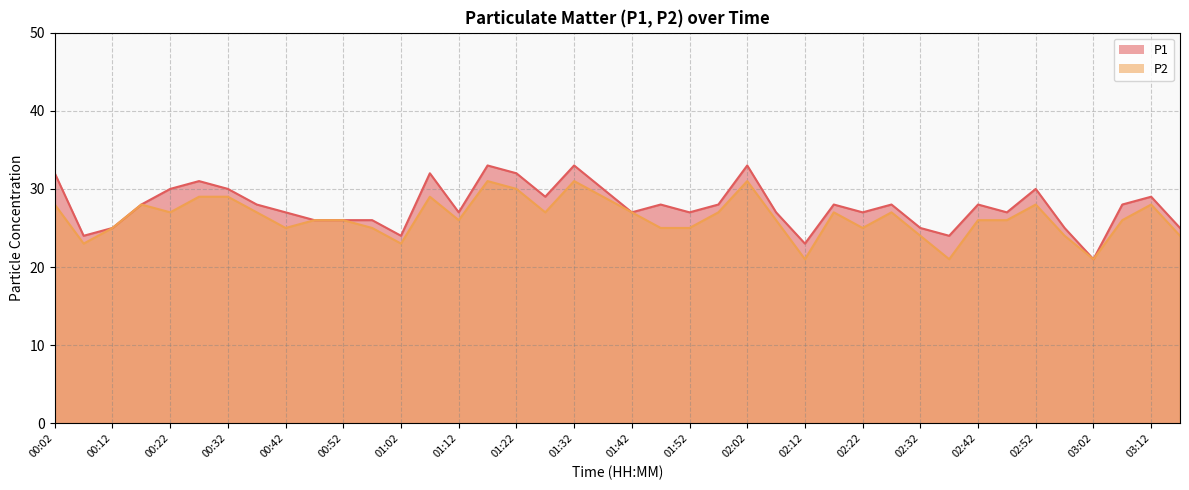

Reading left to right, list all the values displayed in this chart.

P1: 00:02=32	00:07=24	00:12=25	00:17=28	00:22=30	00:27=31	00:32=30	00:37=28	00:42=27	00:47=26	00:52=26	00:57=26	01:02=24	01:07=32	01:12=27	01:17=33	01:22=32	01:27=29	01:32=33	01:37=30	01:42=27	01:47=28	01:52=27	01:57=28	02:02=33	02:07=27	02:12=23	02:17=28	02:22=27	02:27=28	02:32=25	02:37=24	02:42=28	02:47=27	02:52=30	02:57=25	03:02=21	03:07=28	03:12=29	03:17=25
P2: 00:02=28	00:07=23	00:12=25	00:17=28	00:22=27	00:27=29	00:32=29	00:37=27	00:42=25	00:47=26	00:52=26	00:57=25	01:02=23	01:07=29	01:12=26	01:17=31	01:22=30	01:27=27	01:32=31	01:37=29	01:42=27	01:47=25	01:52=25	01:57=27	02:02=31	02:07=26	02:12=21	02:17=27	02:22=25	02:27=27	02:32=24	02:37=21	02:42=26	02:47=26	02:52=28	02:57=24	03:02=21	03:07=26	03:12=28	03:17=24